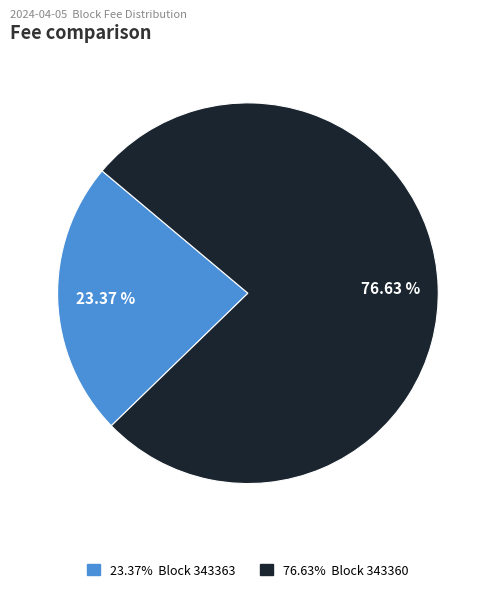

Does any single category account for the majority?

Yes